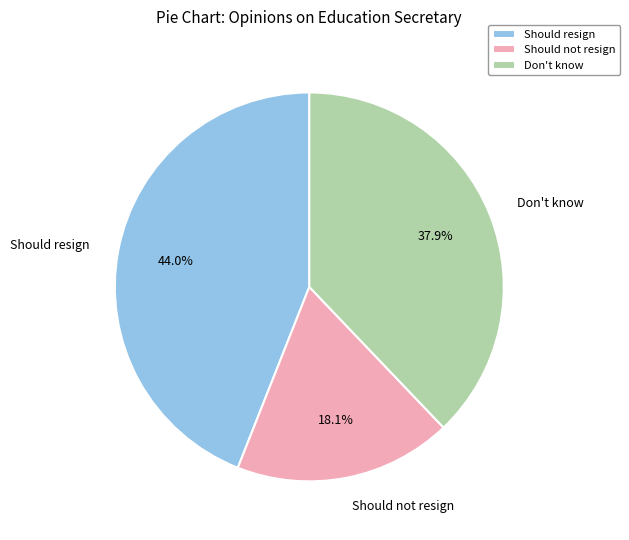

Count the number of slices in the pie.

3